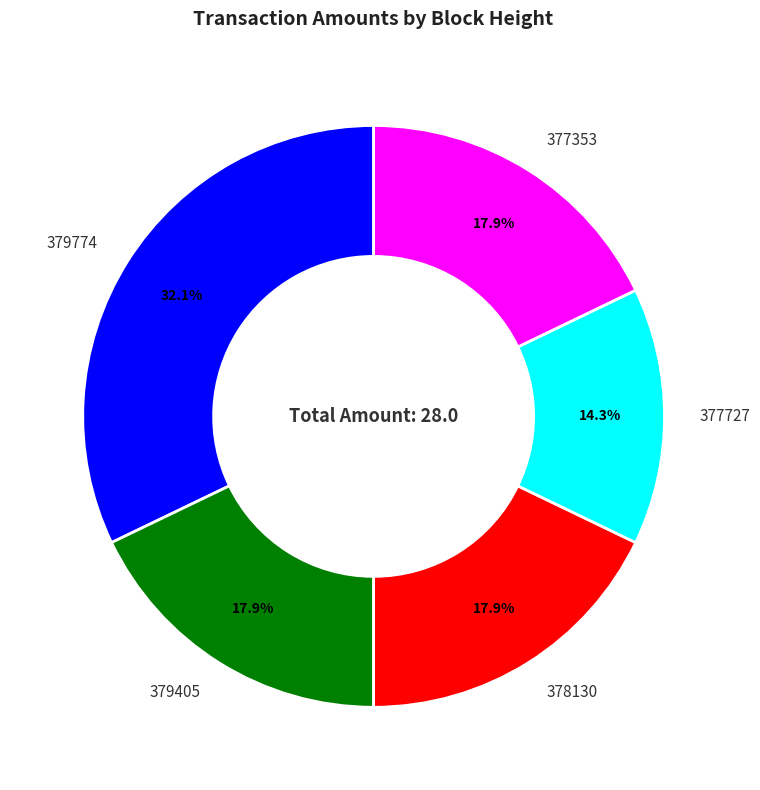

Does 377353 represent more than half of the total?

No